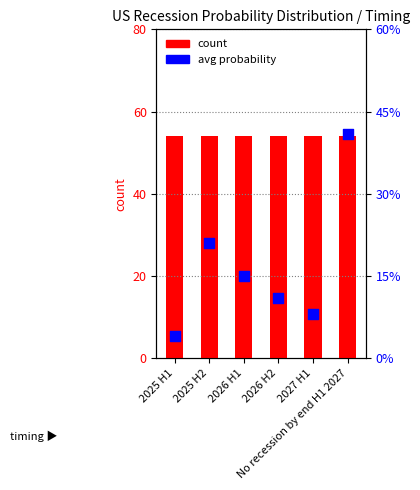

Which series reaches the maximum Y coordinate?

count